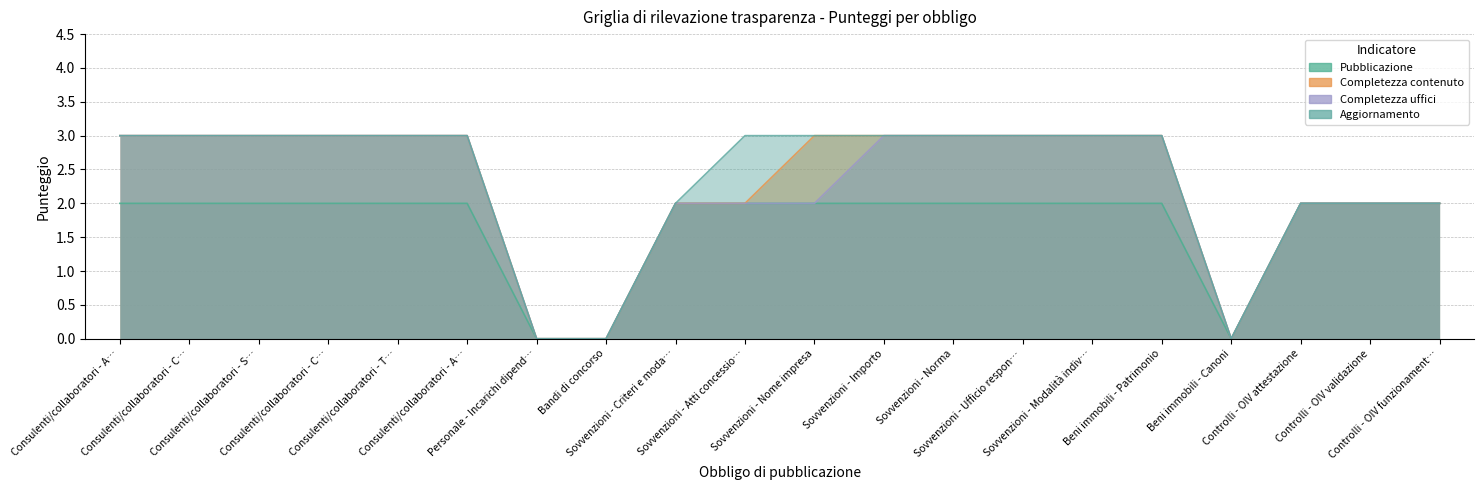

Which category has the highest value in the Completezza contenuto series?

Consulenti/collaboratori - A…